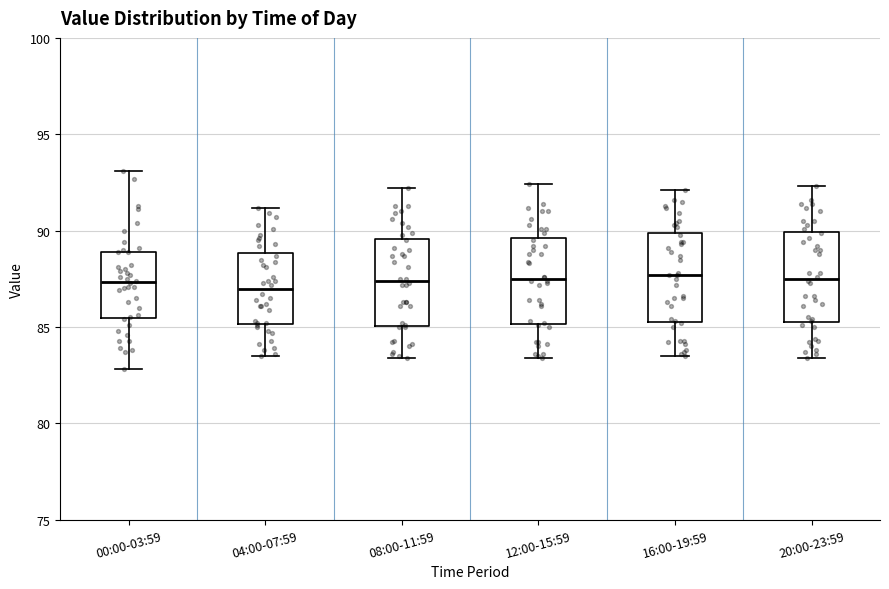

Reading left to right, transcribe this box plot: for each box, give where its median line is, the range the box spans, and where its two whiskers end, as read against the y-axis. The values are not printed on the chart, so give them approximately, as read against the axis.

00:00-03:59: median 87.5, box 85.5 to 89.0, whiskers 83.0 to 93.0
04:00-07:59: median 87.0, box 85.0 to 89.0, whiskers 83.5 to 91.0
08:00-11:59: median 87.5, box 85.0 to 89.5, whiskers 83.5 to 92.0
12:00-15:59: median 87.5, box 85.0 to 89.5, whiskers 83.5 to 92.5
16:00-19:59: median 87.5, box 85.5 to 90.0, whiskers 83.5 to 92.0
20:00-23:59: median 87.5, box 85.5 to 90.0, whiskers 83.5 to 92.5